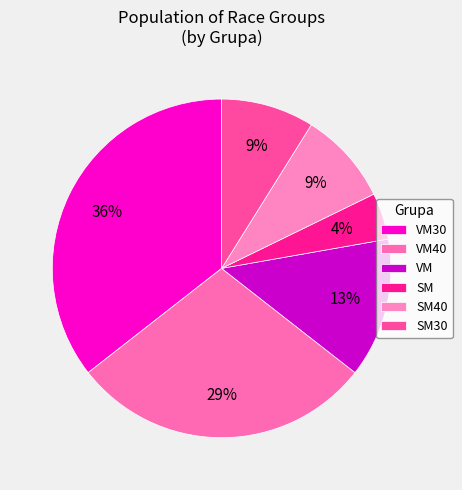

How many slices are in this pie chart?

6